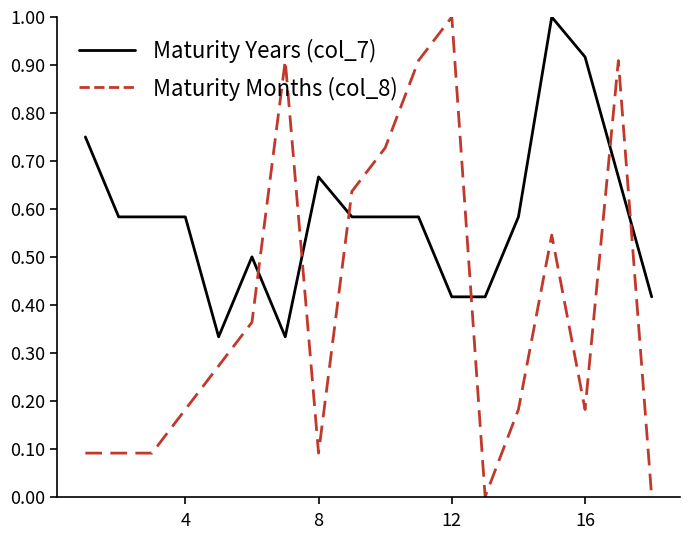

Which series has the widest spread of values?

Maturity Months (col_8)